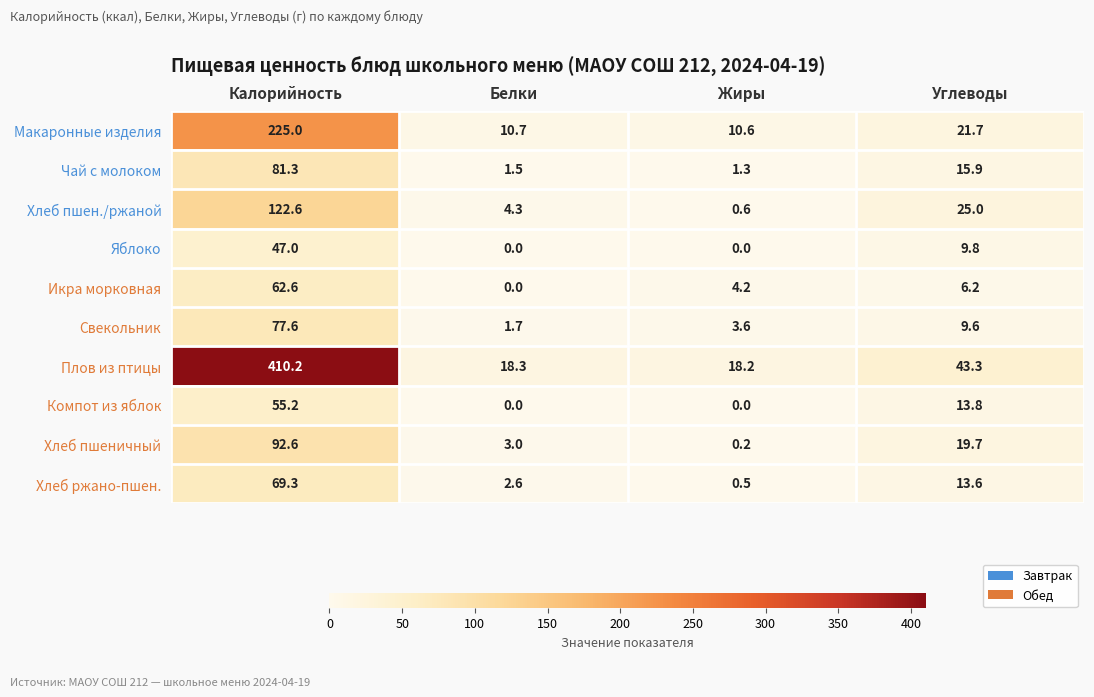

What is the sum of all Компот из яблок values?

69.0